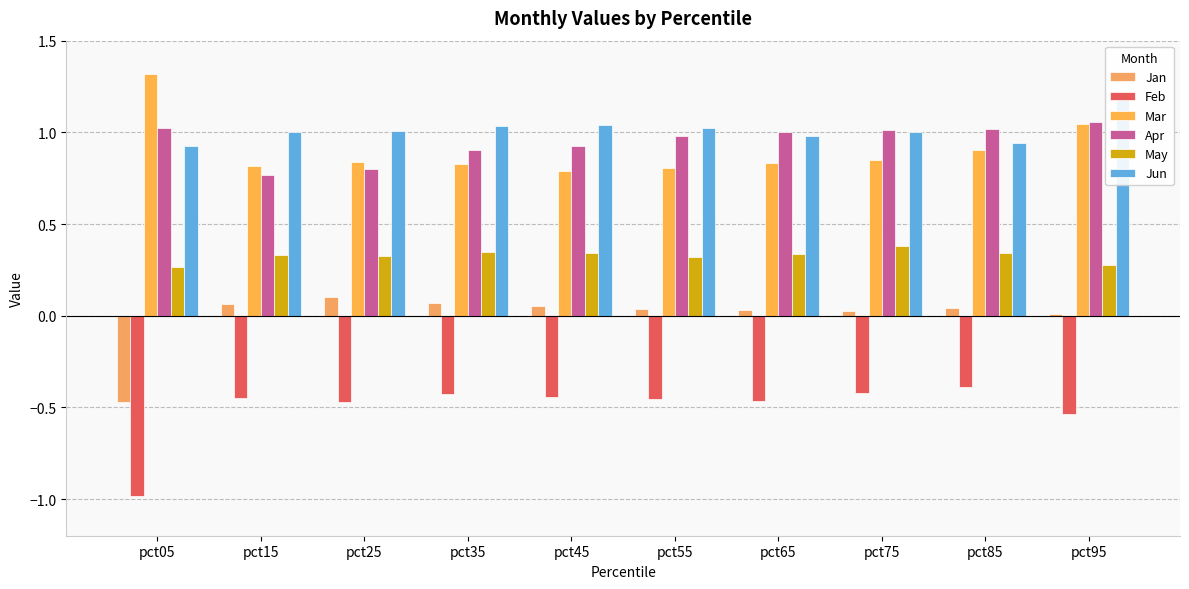

Reading right to left, extract all data points from this chart.

Jan: pct95=0.0	pct85=0.0	pct75=0.0	pct65=0.0	pct55=0.0	pct45=0.1	pct35=0.1	pct25=0.1	pct15=0.1	pct05=-0.5
Feb: pct95=-0.5	pct85=-0.4	pct75=-0.4	pct65=-0.5	pct55=-0.5	pct45=-0.4	pct35=-0.4	pct25=-0.5	pct15=-0.5	pct05=-1.0
Mar: pct95=1.0	pct85=0.9	pct75=0.8	pct65=0.8	pct55=0.8	pct45=0.8	pct35=0.8	pct25=0.8	pct15=0.8	pct05=1.3
Apr: pct95=1.1	pct85=1.0	pct75=1.0	pct65=1.0	pct55=1.0	pct45=0.9	pct35=0.9	pct25=0.8	pct15=0.8	pct05=1.0
May: pct95=0.3	pct85=0.3	pct75=0.4	pct65=0.3	pct55=0.3	pct45=0.3	pct35=0.4	pct25=0.3	pct15=0.3	pct05=0.3
Jun: pct95=1.2	pct85=0.9	pct75=1.0	pct65=1.0	pct55=1.0	pct45=1.0	pct35=1.0	pct25=1.0	pct15=1.0	pct05=0.9